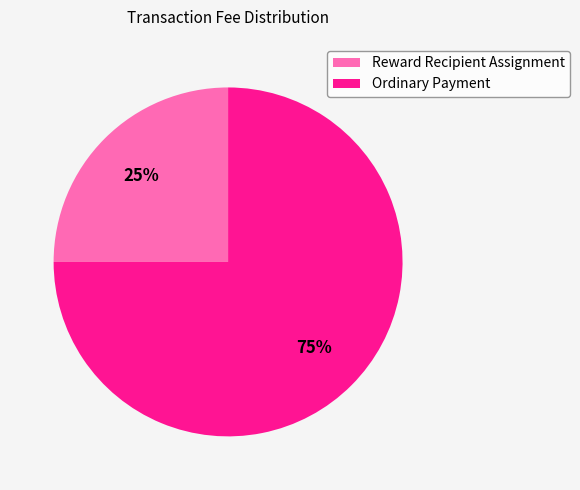

Is the sum of Reward Recipient Assignment and Ordinary Payment greater than half?

Yes